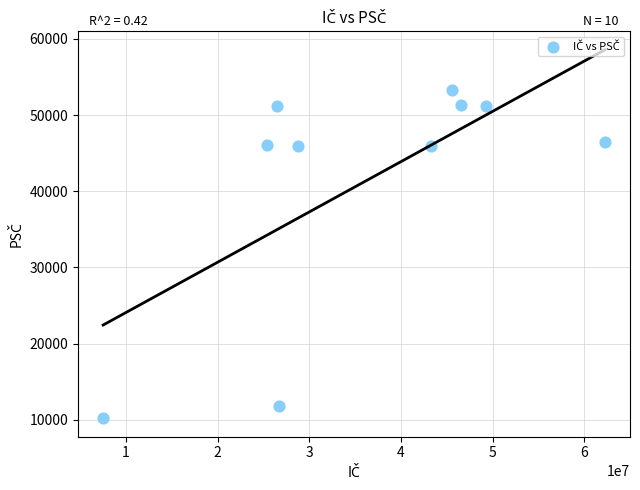

What is the average X value?

36150558